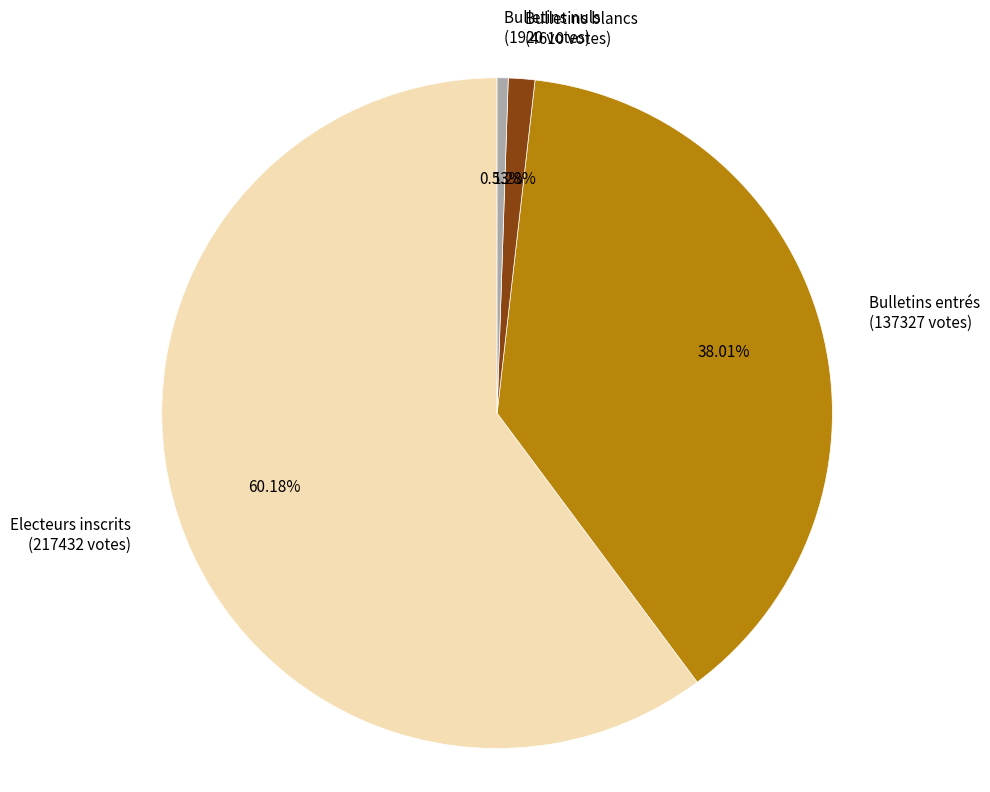

Which slice is the smallest?

Bulletins nuls